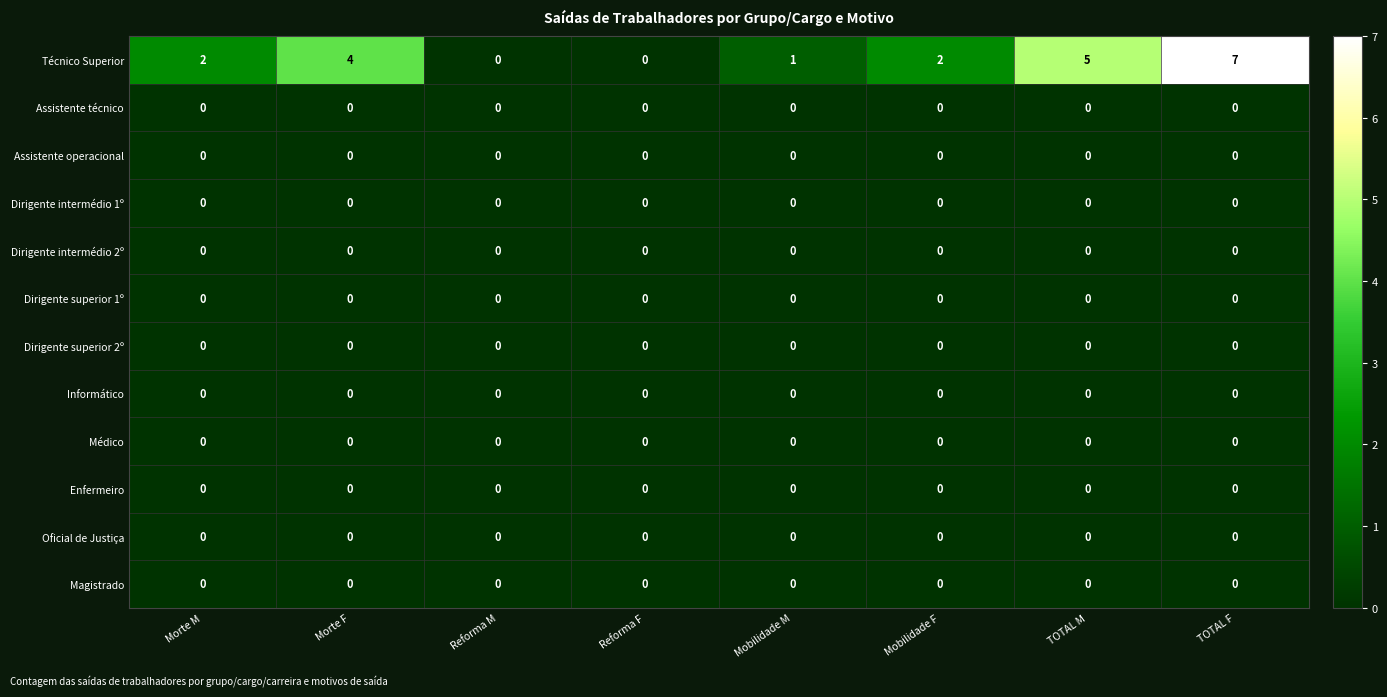

At which category does the chart reach its peak across all series?

TOTAL F